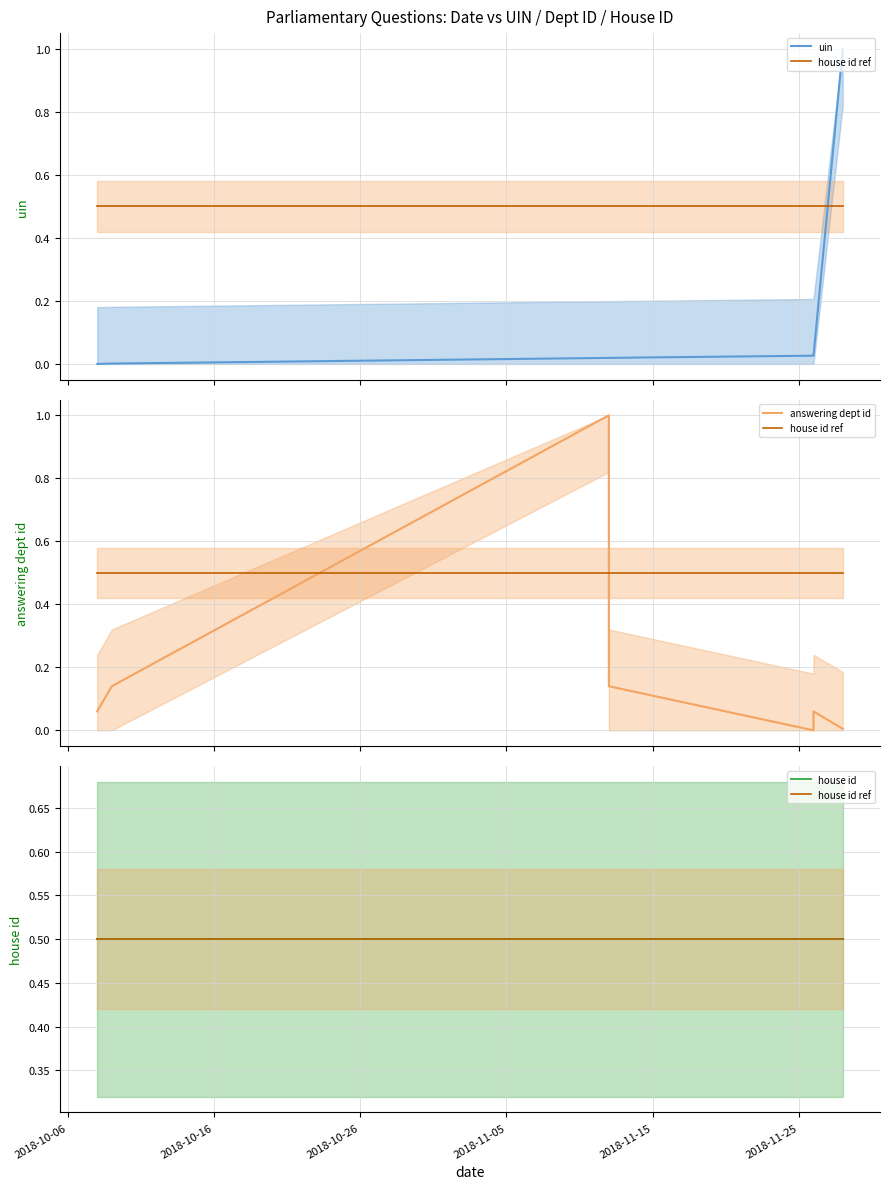

Rank the series by their maximum value, from lowest to highest.

house id ref, house id, uin, answering dept id